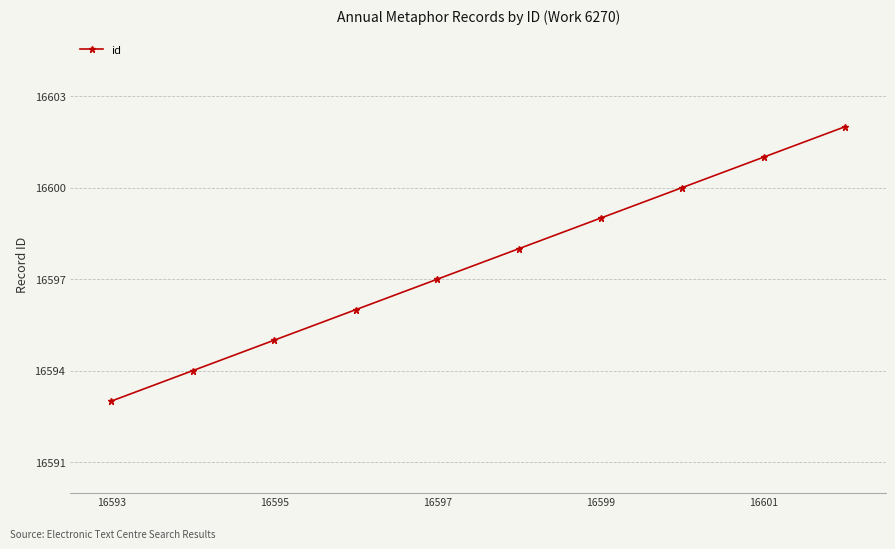

What is the smallest value displayed?

16593